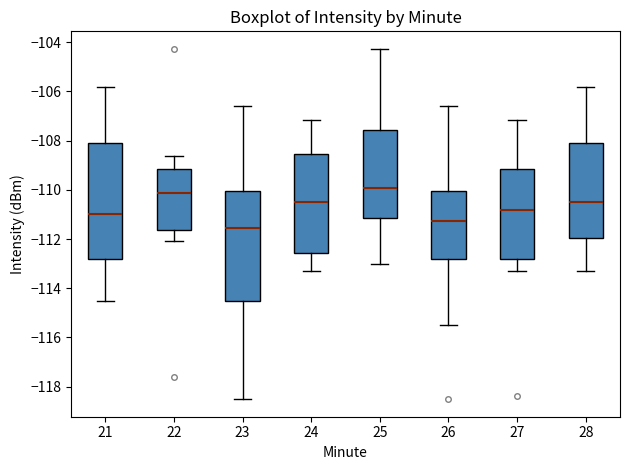

Where does the median line of the box at x = 26 sit on the y-axis? The values are not printed on the chart, so give them approximately, as read against the axis.

-111.2